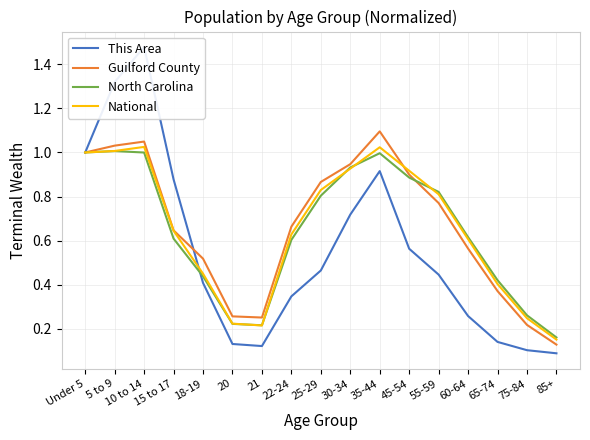

What are all the series names shown in the legend?

This Area, Guilford County, North Carolina, National